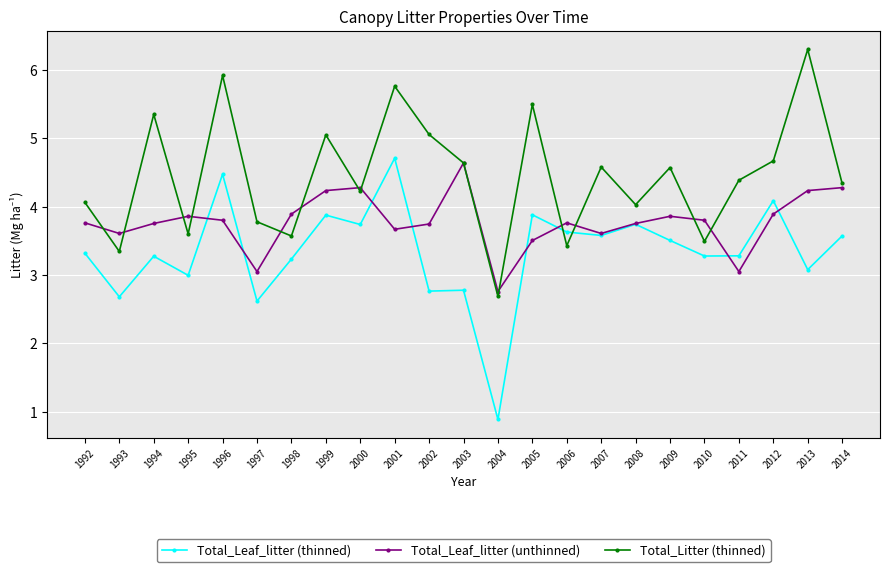

List the series in order of their peak value, highest first.

Total_Litter (thinned), Total_Leaf_litter (thinned), Total_Leaf_litter (unthinned)